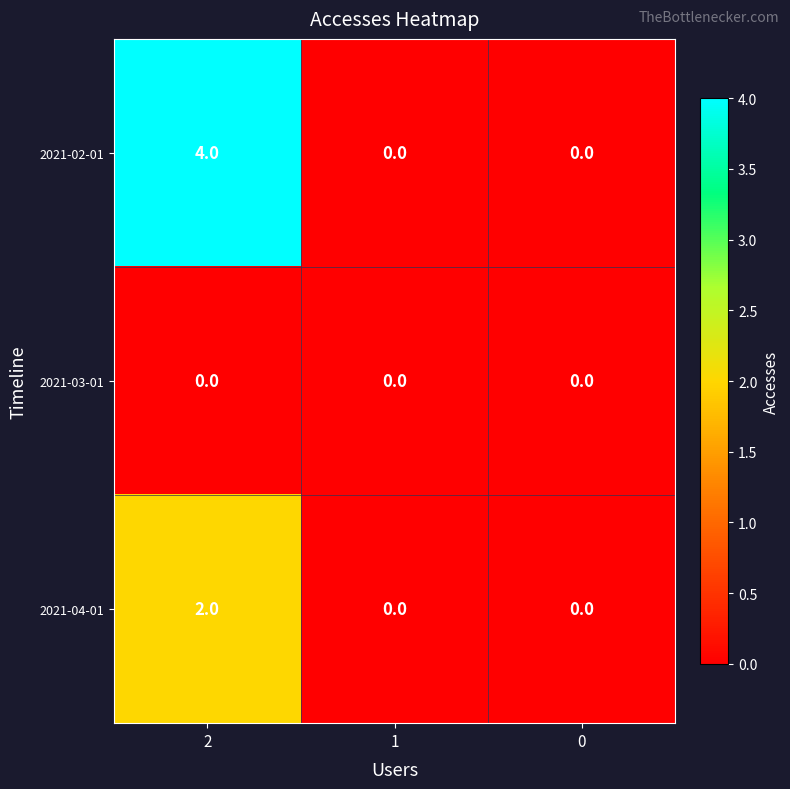

How many data points in 2021-04-01 are above 0?

1